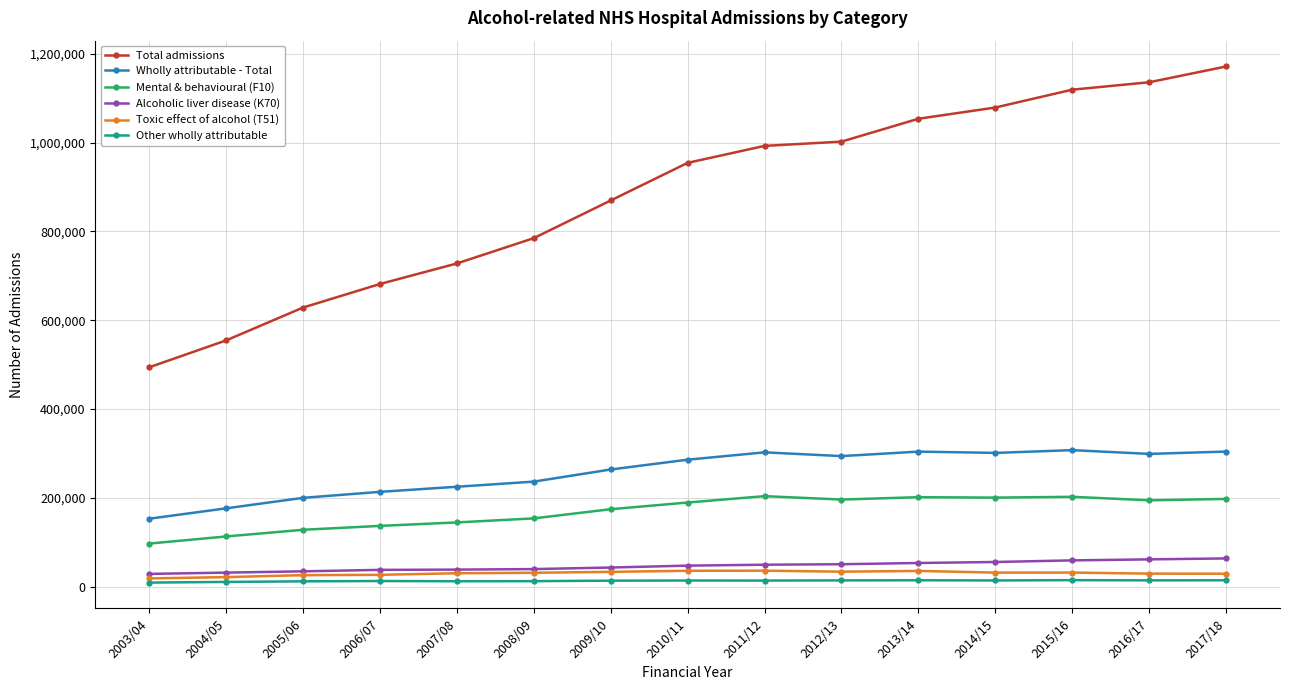

What is the label of the 6th point from the left?

2008/09